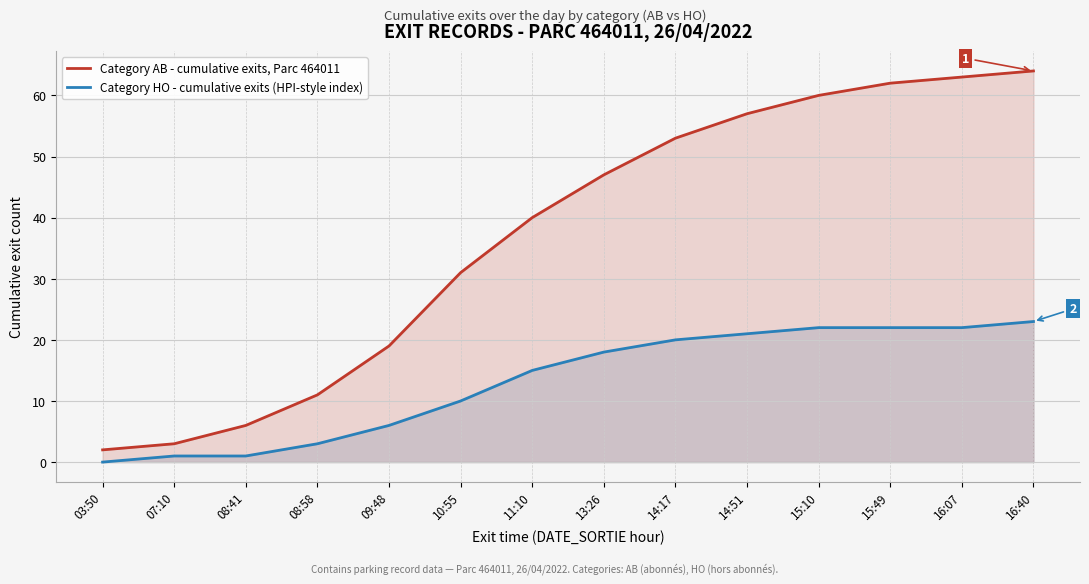

Between 10:55 and 08:58, which is larger?

10:55